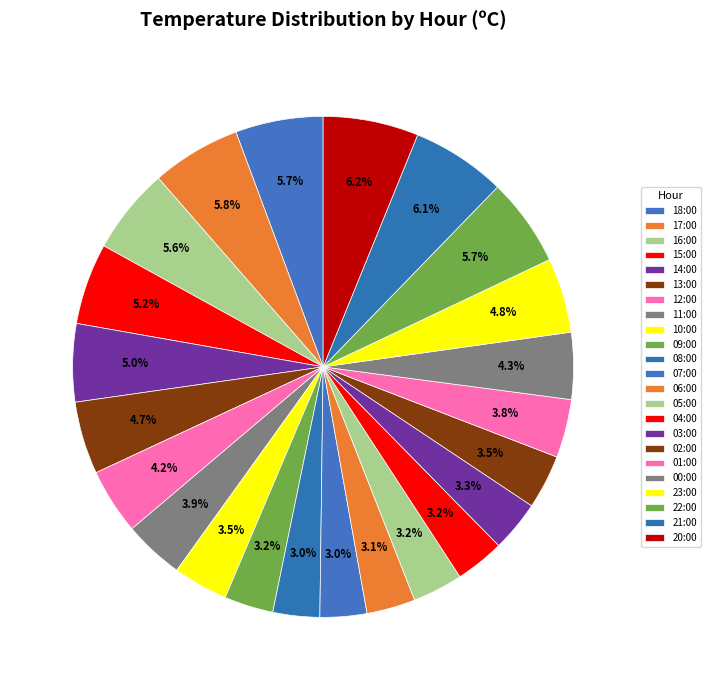

What is the smallest slice in the pie chart?

08:00